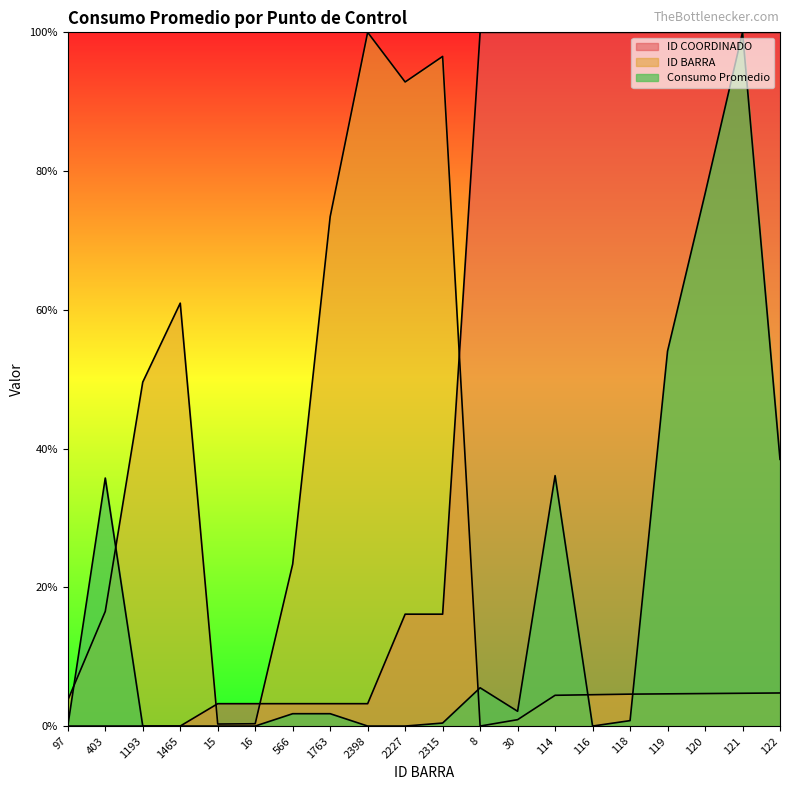

What is the total value across all series at 16?

3.6